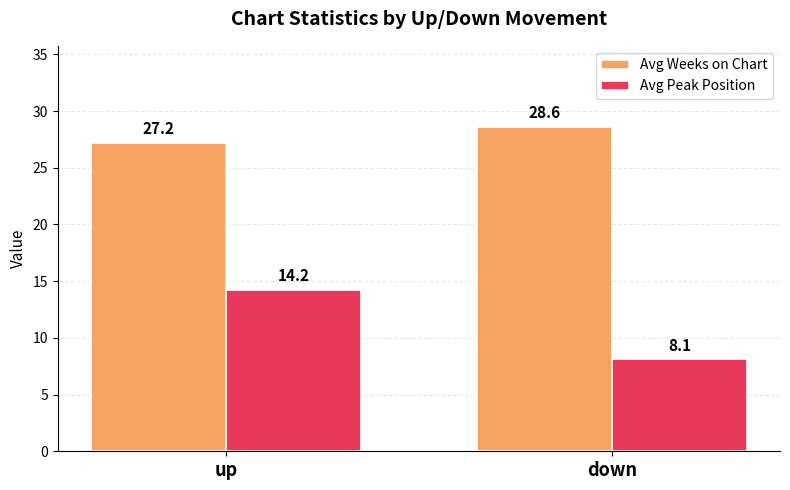

At which label is Avg Peak Position closest to 11?

down